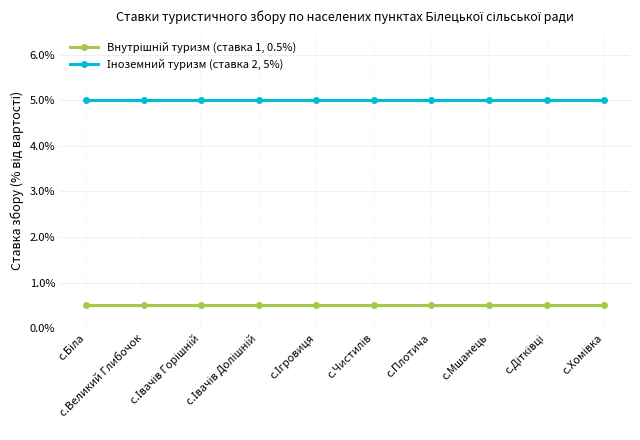

What is the greatest value displayed?

5.0